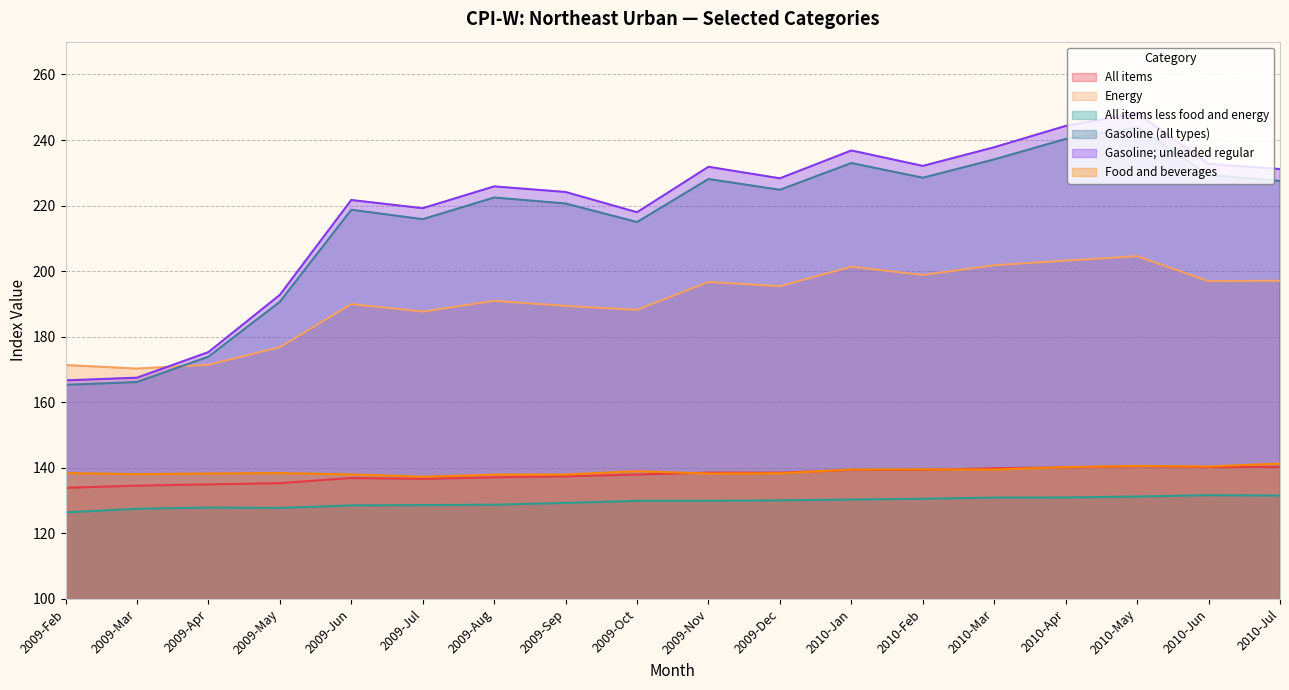

What is the value of the Food and beverages point at the 14th from the left?

137.9